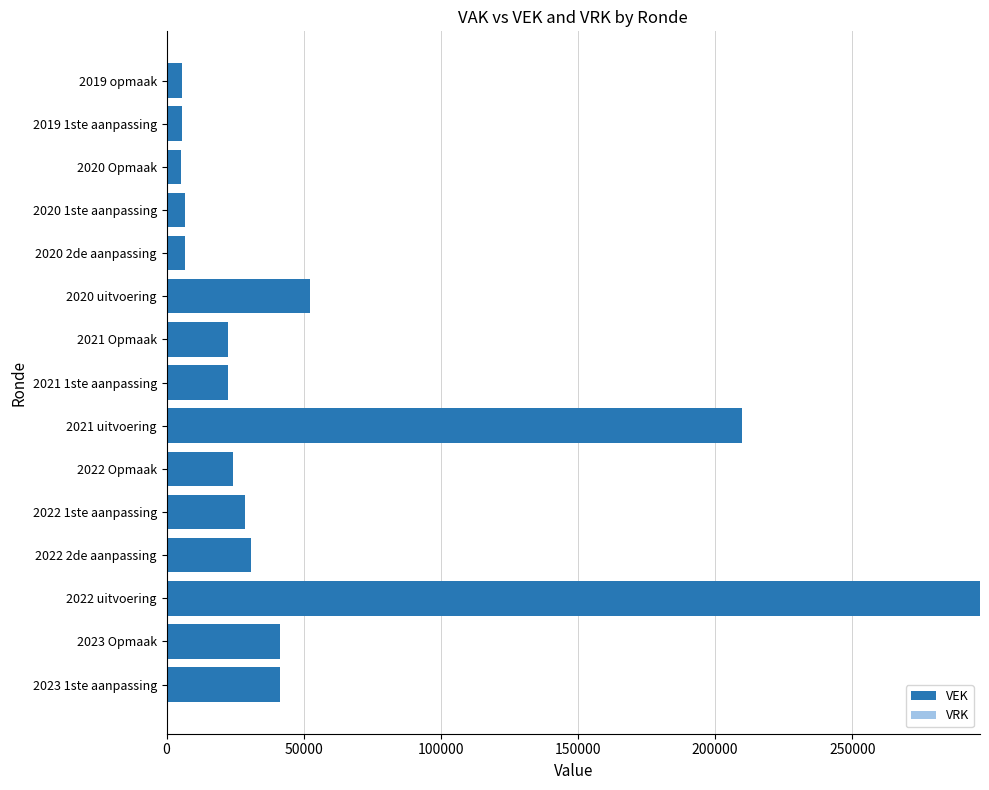

What is the greatest value displayed?

296547